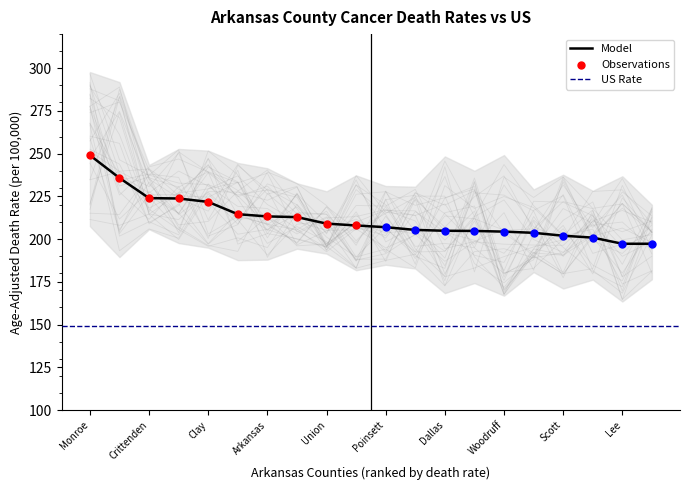

What value does the Model series have at Clay?

221.8